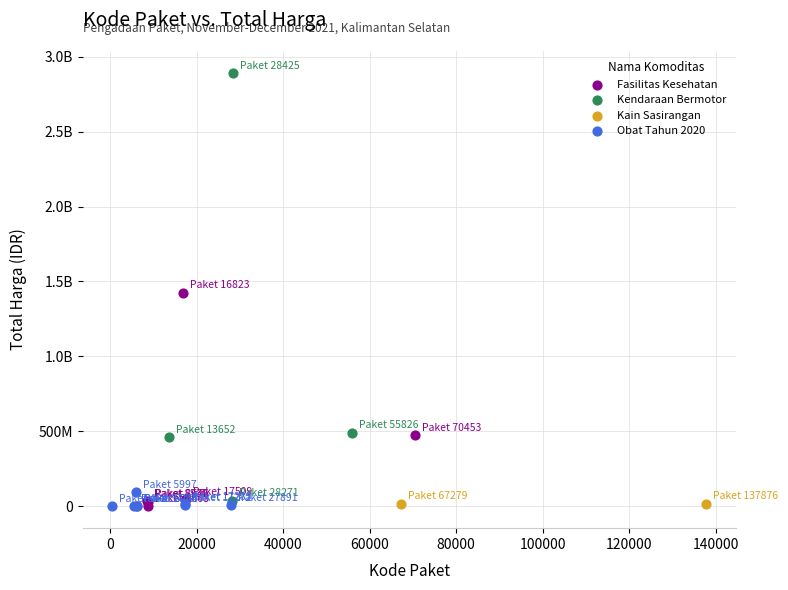

What are all the series names shown in the legend?

Fasilitas Kesehatan, Kendaraan Bermotor, Kain Sasirangan, Obat Tahun 2020